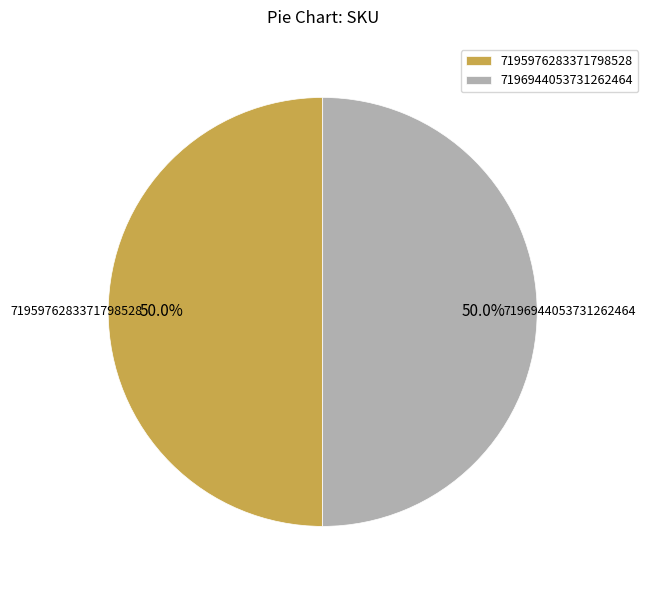

Do 7196944053731262464 and 7195976283371798528 together represent more than half of the pie?

Yes